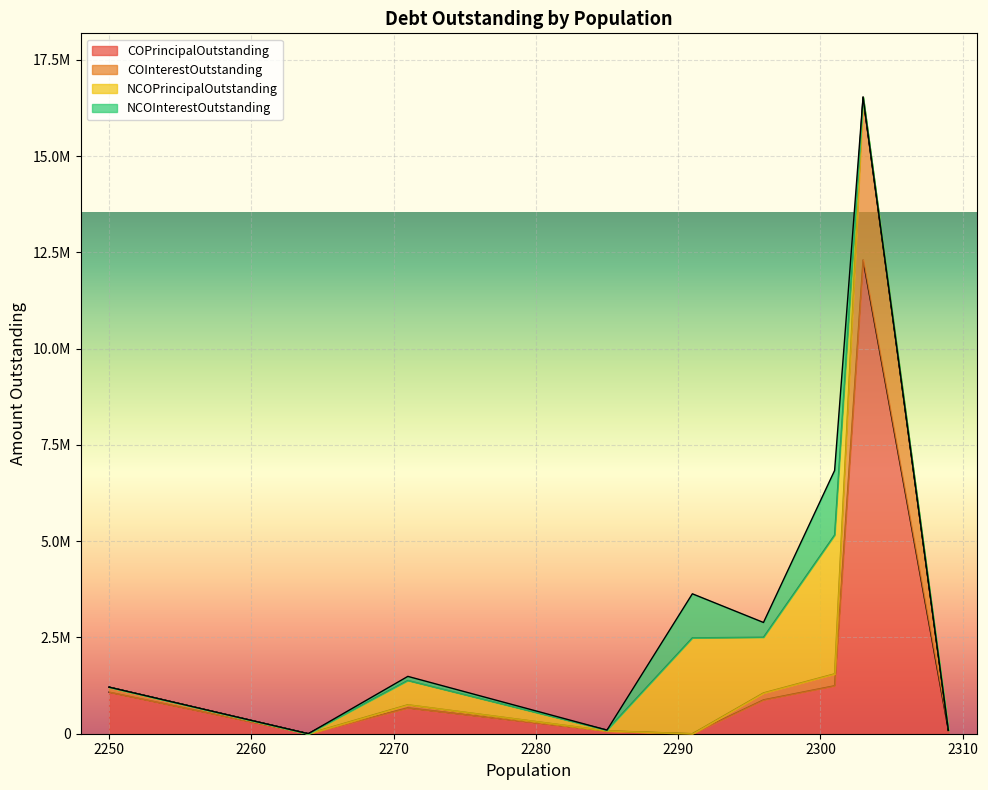

What is the difference between the second highest and minimum values in the COPrincipalOutstanding series?

1245000.0